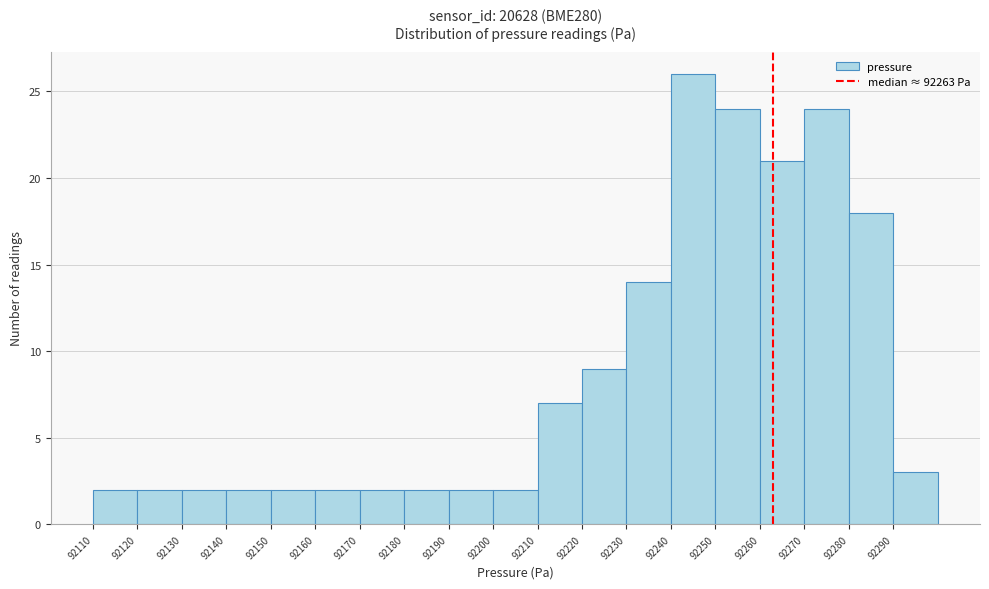

Over which range of the x-axis is the bar tallest?

92240 to 92250